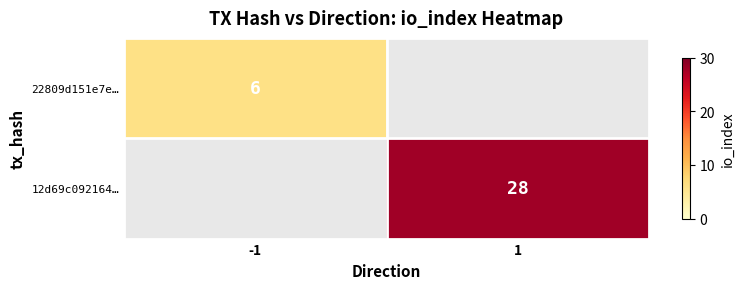

True or false: 12d69c092164… has a value of 28 at 1.

True